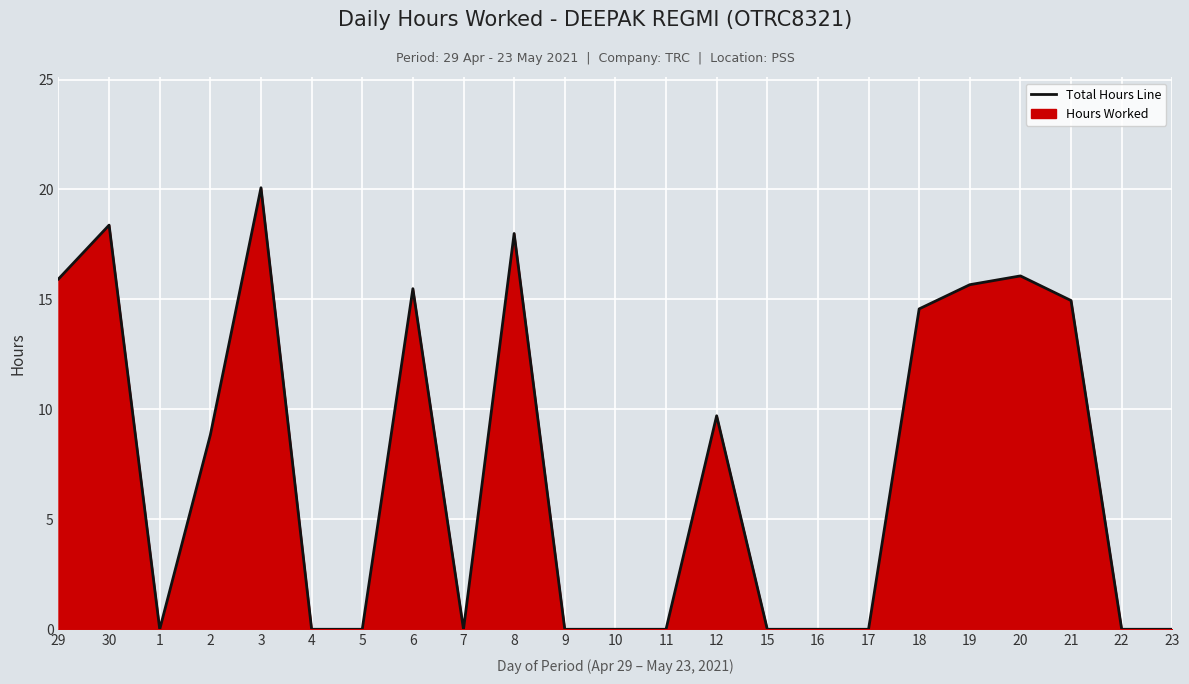

Rank the categories by value from highest to lowest.

3, 30, 8, 20, 29, 19, 6, 21, 18, 12, 2, 1, 4, 5, 7, 9, 10, 11, 15, 16, 17, 22, 23